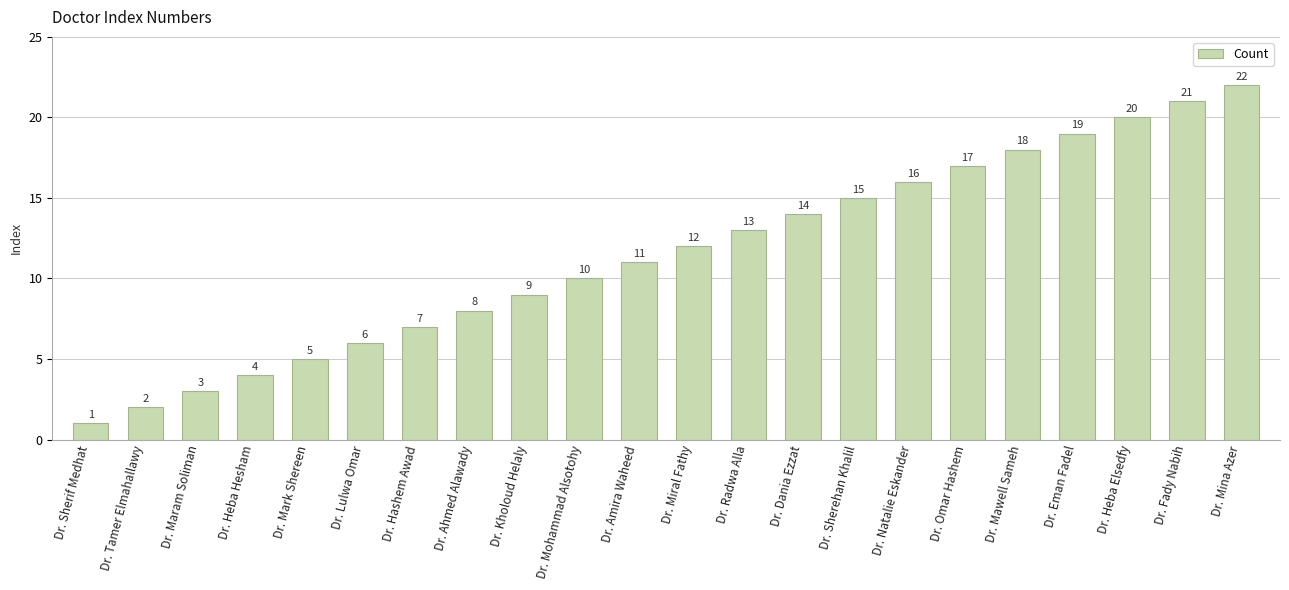

What is the change in value from Dr. Eman Fadel to Dr. Fady Nabih?

+2